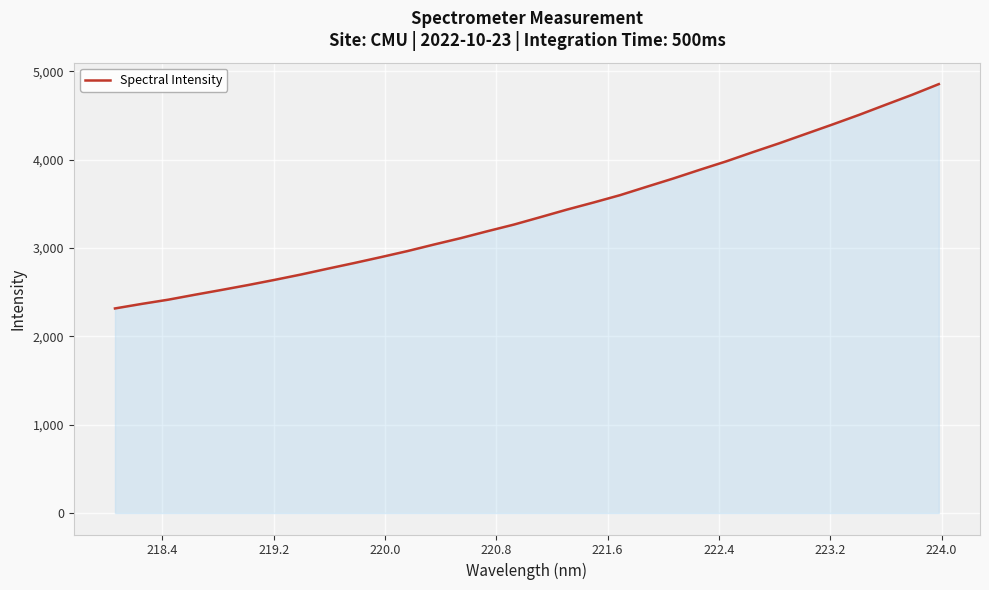

How many lines are shown in the chart?

1